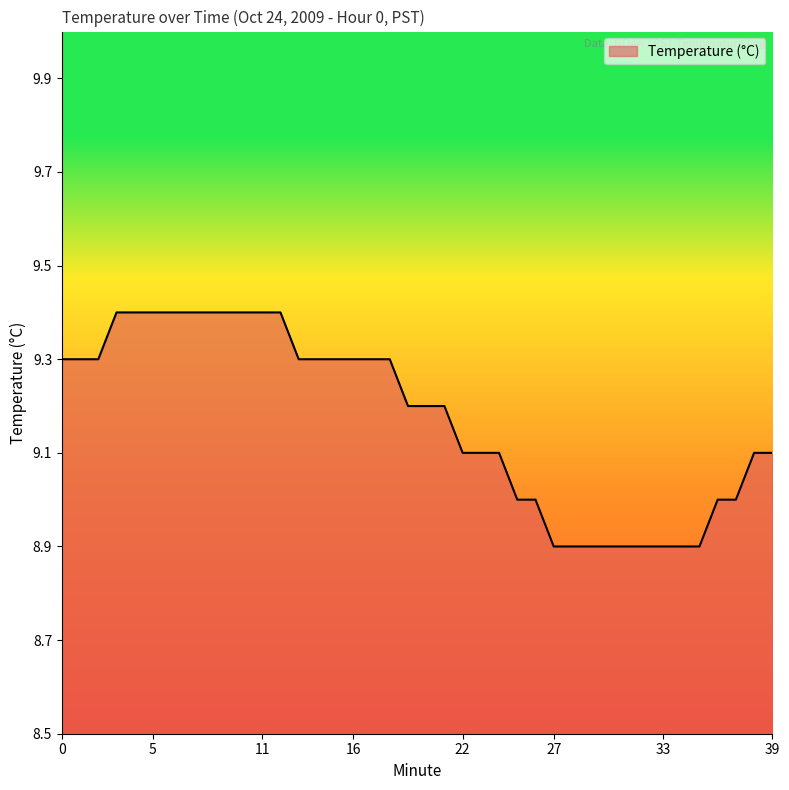

What is the greatest value displayed?

9.4